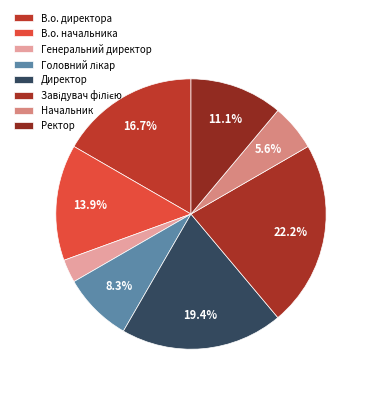

What is the largest slice in the pie chart?

Завідувач філією